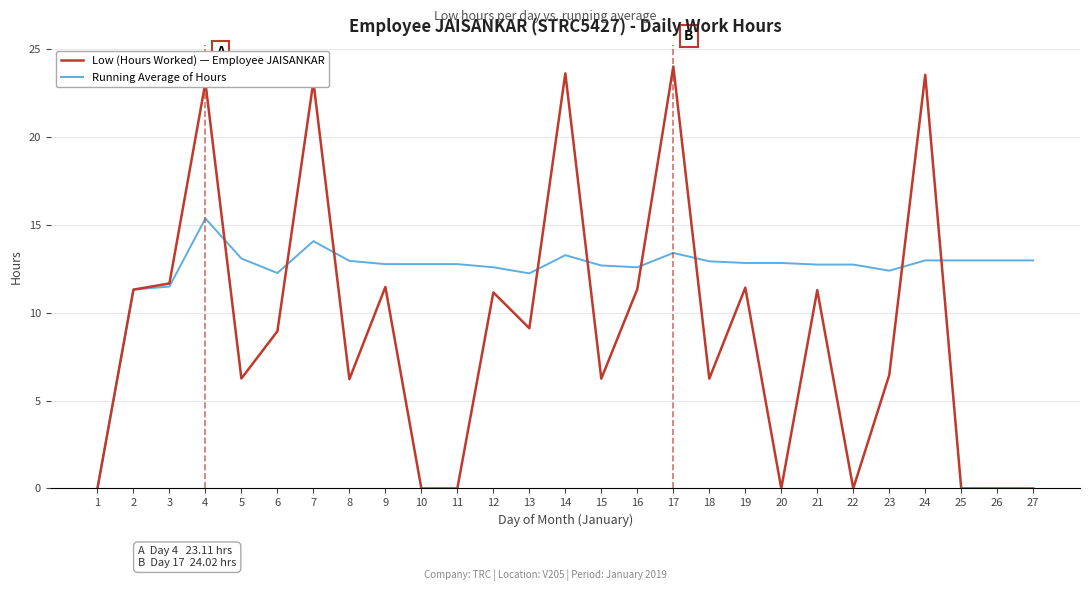

Is this an area chart (filled region under the line)?

No